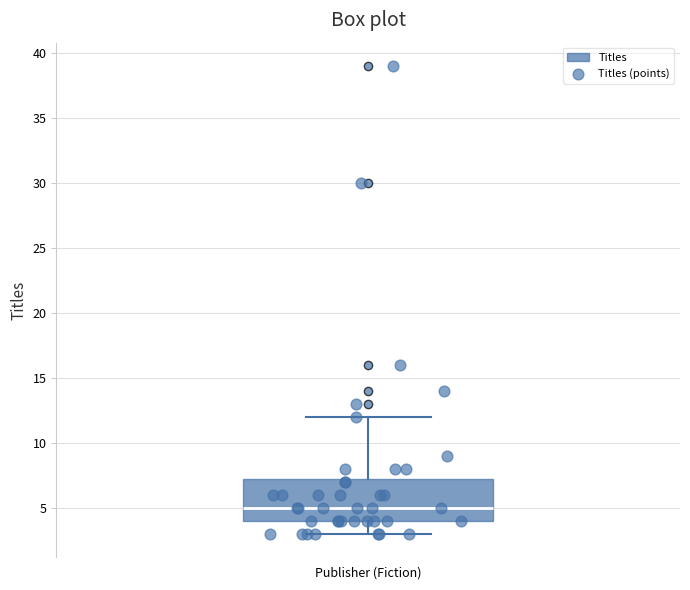

Transcribe this box plot: give where the median line is, the range the box spans, and where the two whiskers end, as read against the y-axis. The values are not printed on the chart, so give them approximately, as read against the axis.

median 5.0, box 4.0 to 7.5, whiskers 3.0 to 12.0